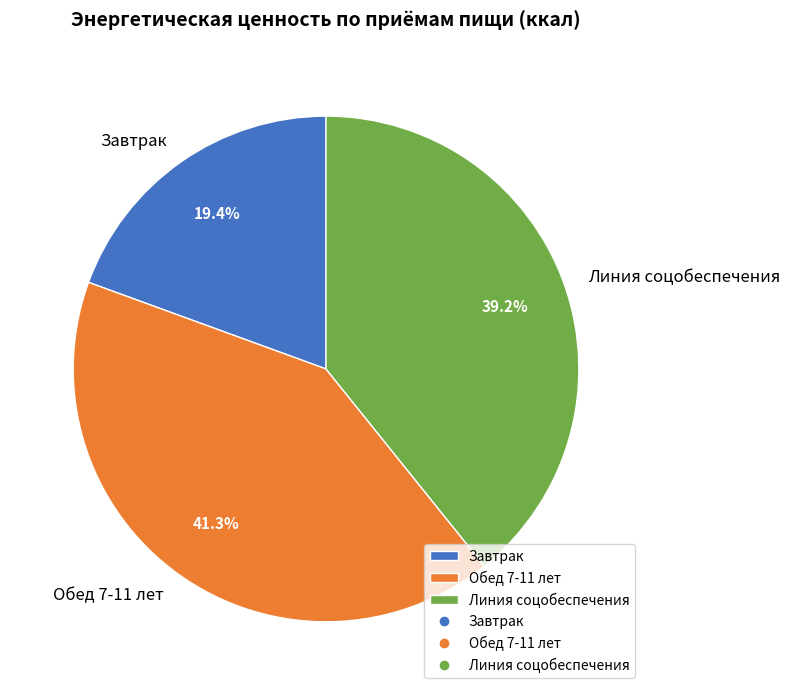

Is it true that Завтрак is 12% of the pie?

False